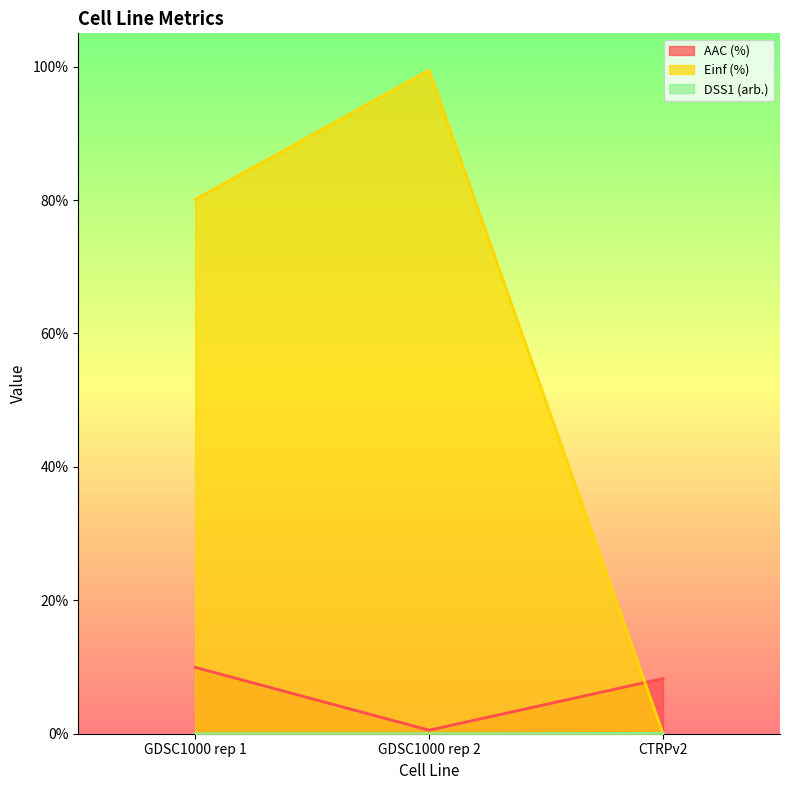

Read the AAC (%) value at GDSC1000 rep 1.

9.9